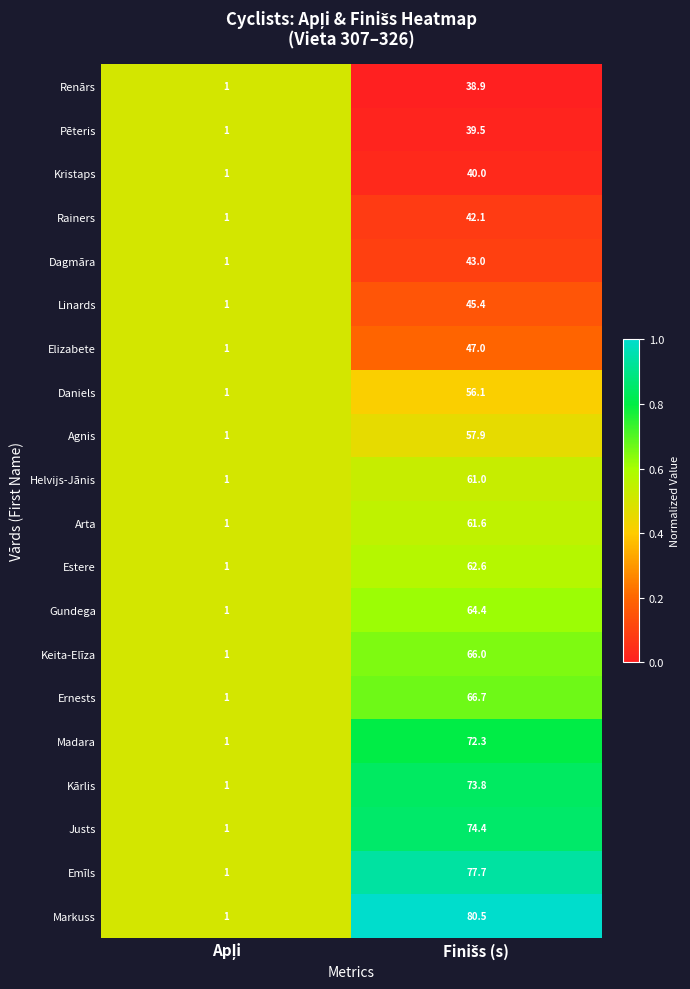

What is the minimum value for Daniels?

1.0